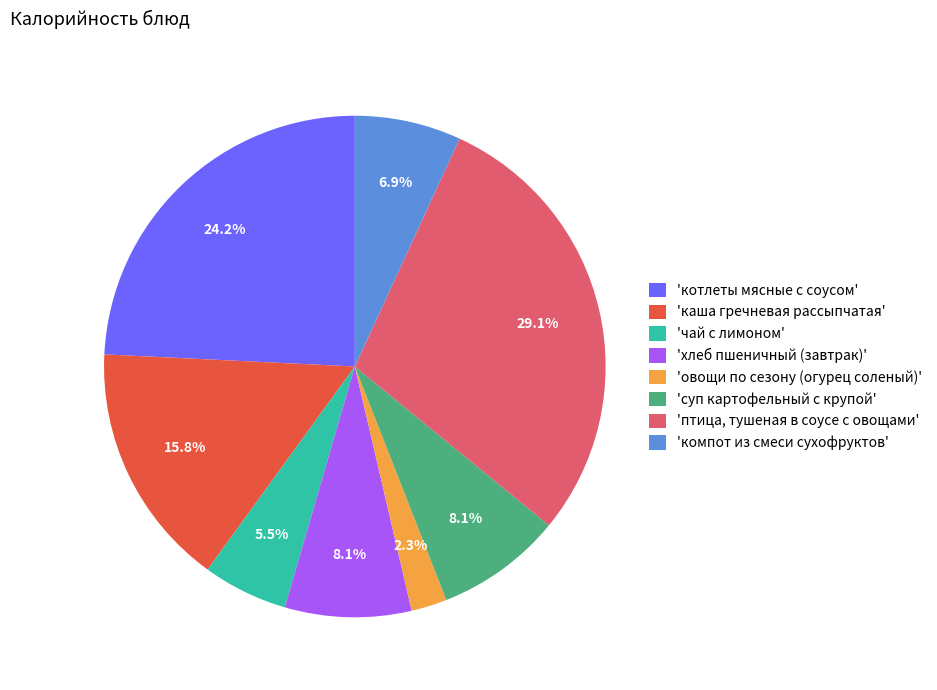

Is 'котлеты мясные с соусом' the majority of the pie?

No